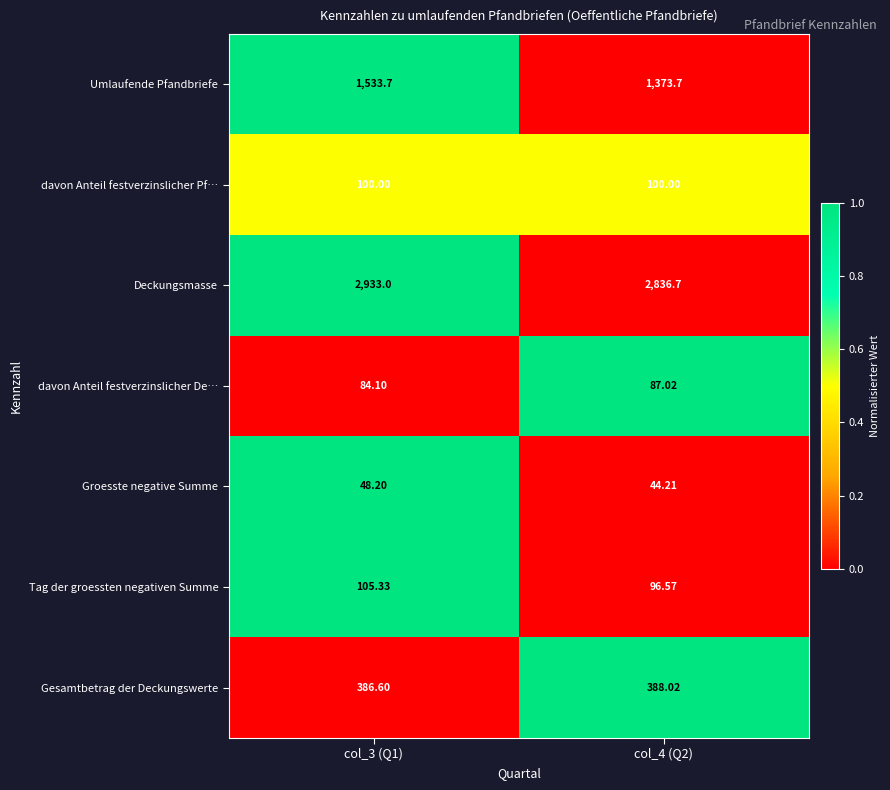

Which series has the largest range (max minus min)?

Umlaufende Pfandbriefe